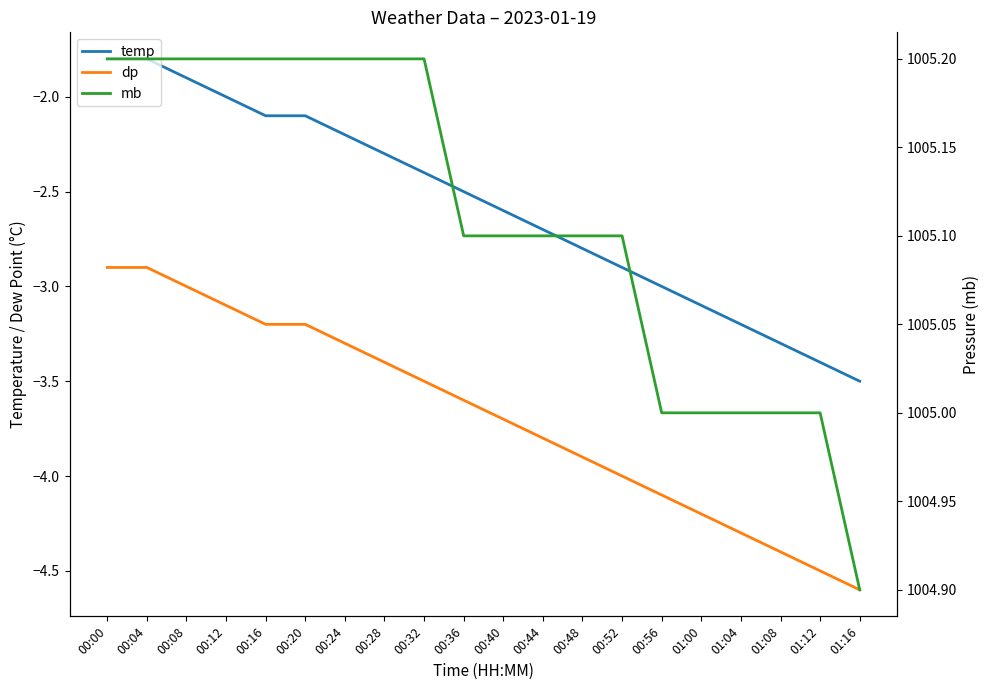

What is the label of the 11th point from the right?

00:36